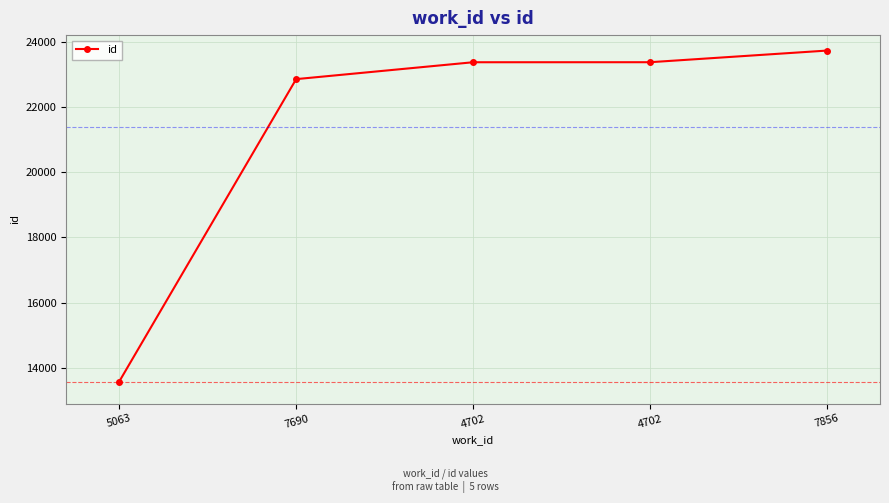

How many lines are shown in the chart?

1